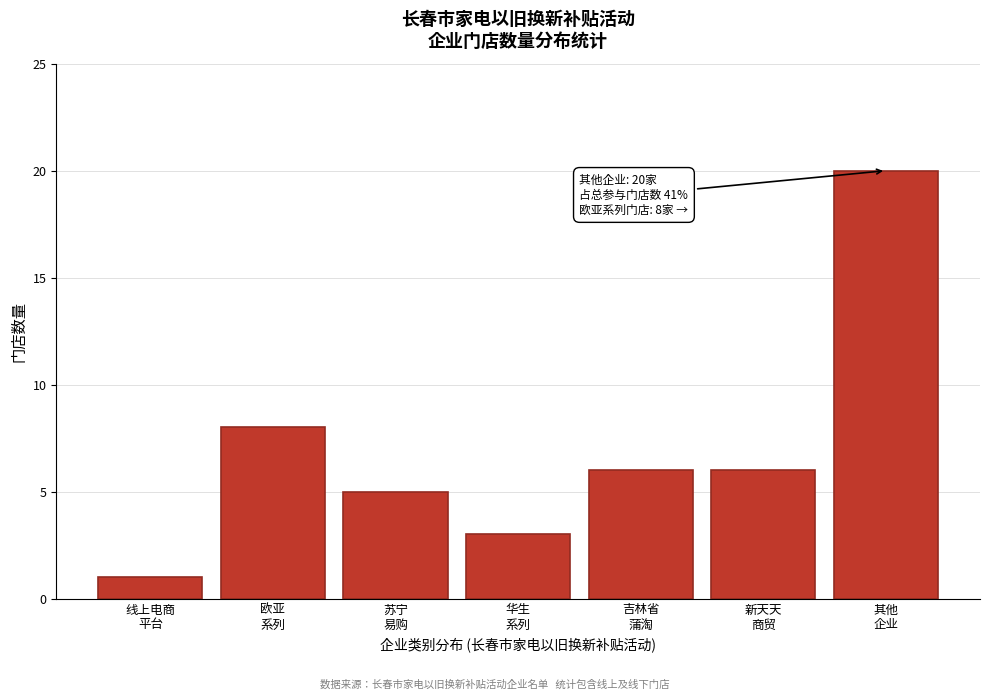

Reading left to right, transcribe all the data shown in this chart.

1	8	5	3	6	6	20